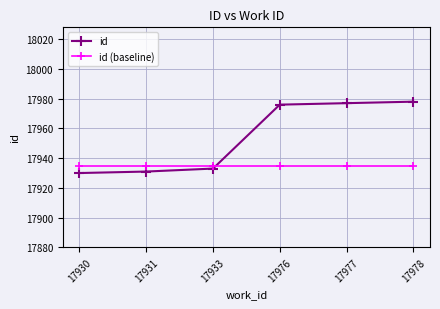

True or false: id (baseline) has more than 2 interior local peaks.

False